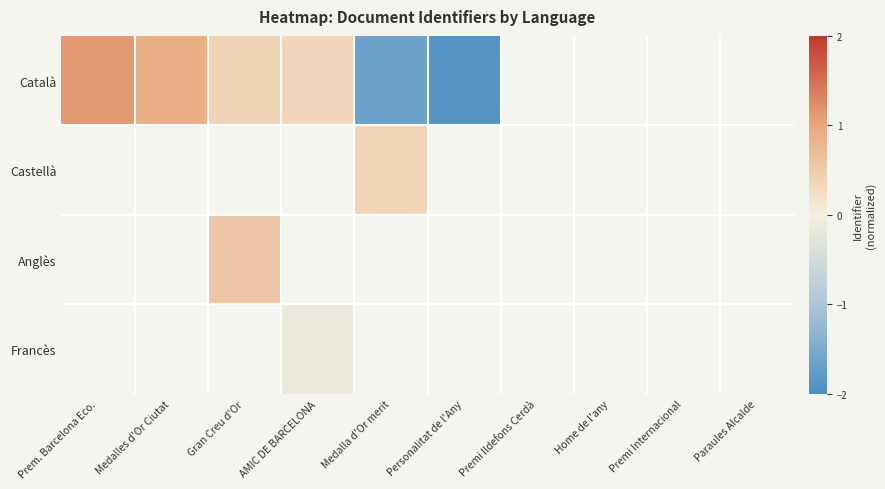

List the labels in order of Català value, smallest first.

Personalitat de l'Any, Premi Ildefons Cerdà, Home de l'any, Premi Internacional, Paraules Alcalde, Medalla d'Or merit, AMIC DE BARCELONA, Gran Creu d'Or, Medalles d'Or Ciutat, Prem. Barcelona Eco.